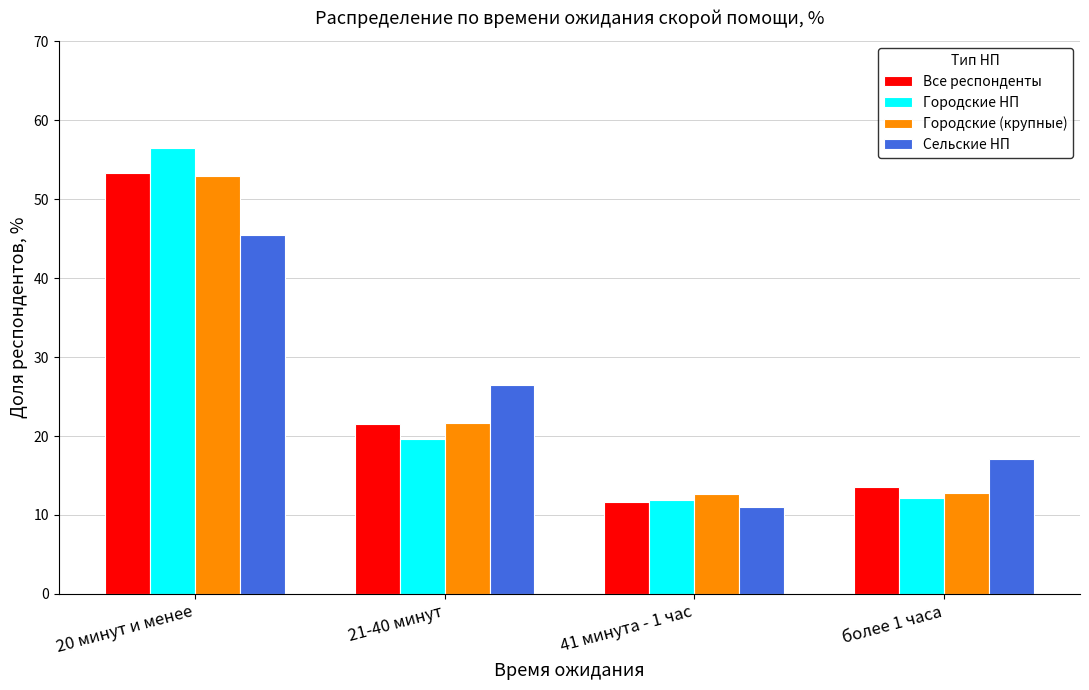

The Сельские НП series shows 9.3 at более 1 часа. True or false?

False